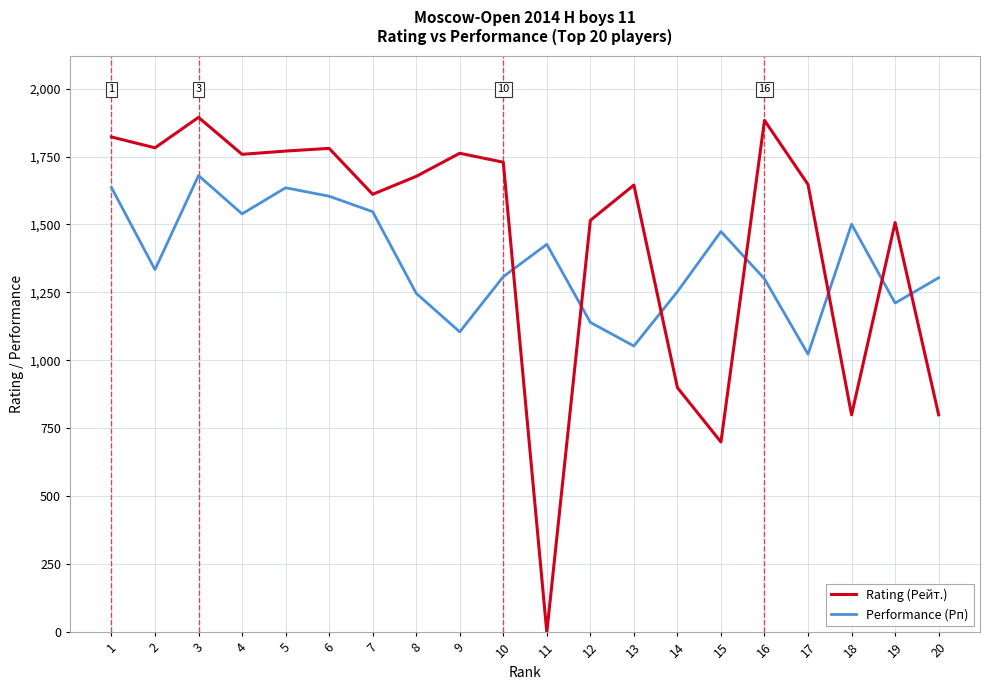

How many values in the Performance (Рп) series are below 1334?

10